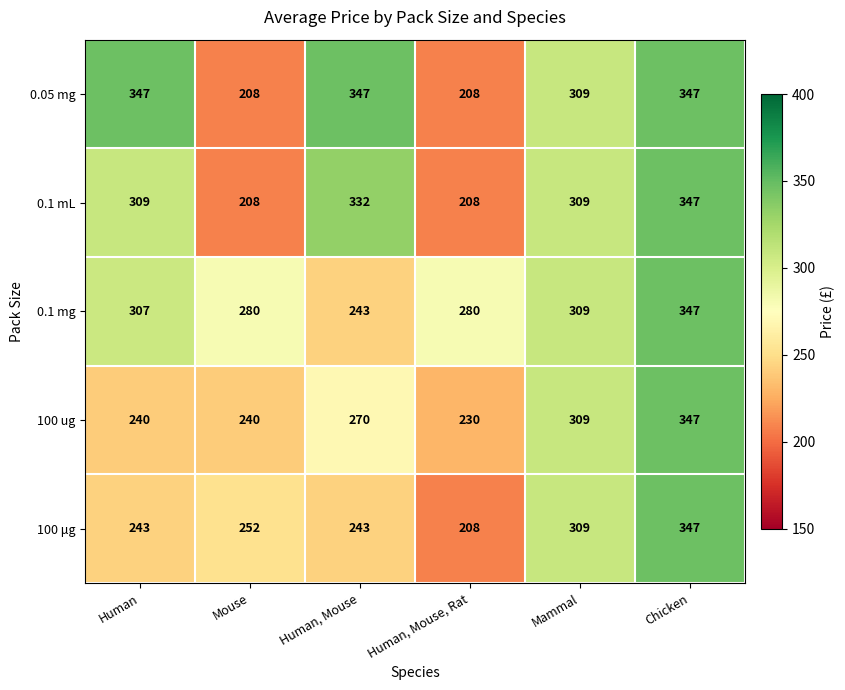

What is the minimum value shown in the chart?

208